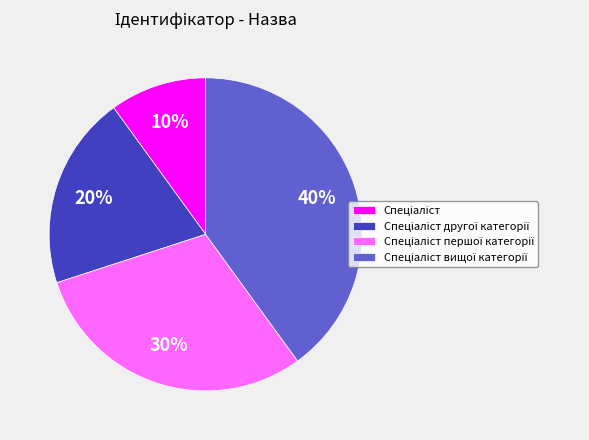

Count the number of slices in the pie.

4